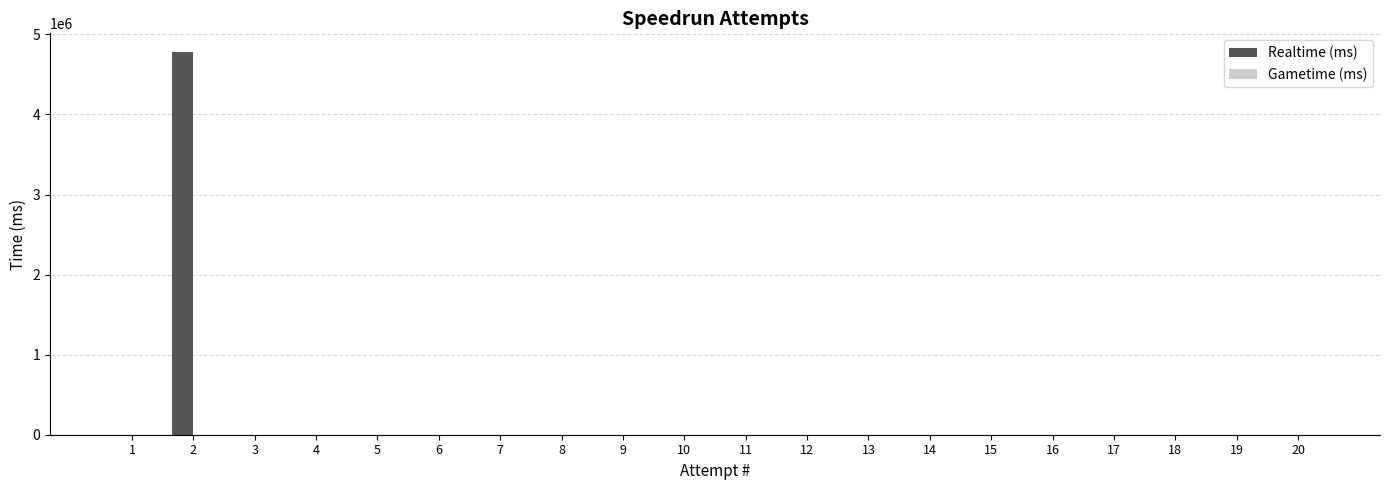

The value at 15 is 0. True or false?

True